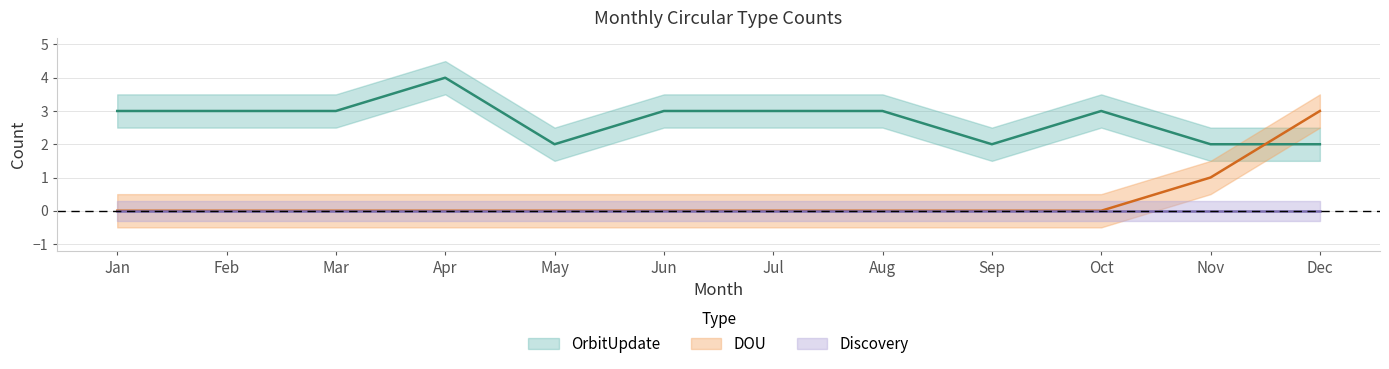

Is this an area chart (filled region under the line)?

No